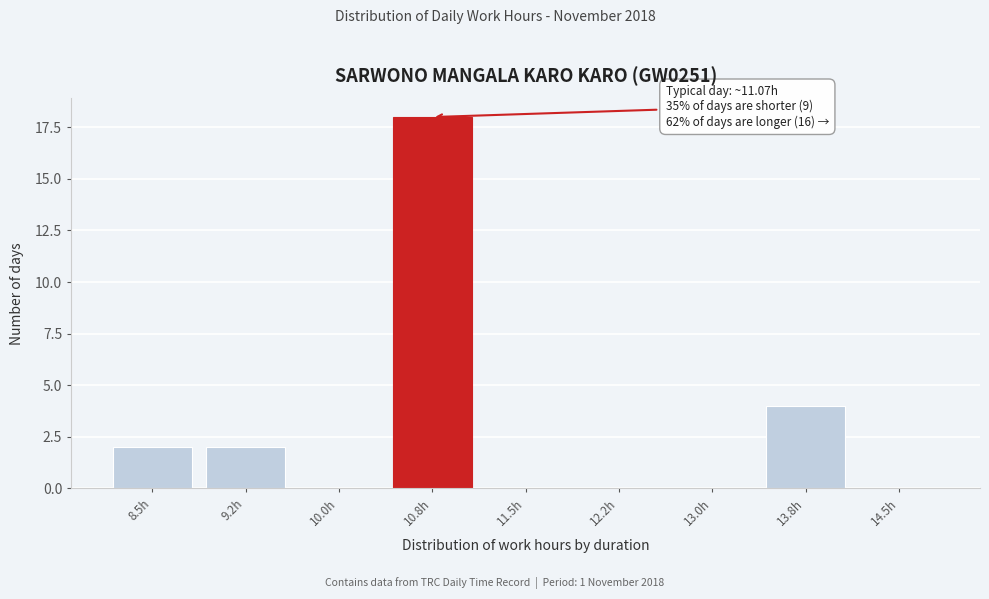

Reading left to right, what are all the values shown in this chart?

8.5h=2	9.2h=2	10.0h=0	10.8h=18	11.5h=0	12.2h=0	13.0h=0	13.8h=4	14.5h=0